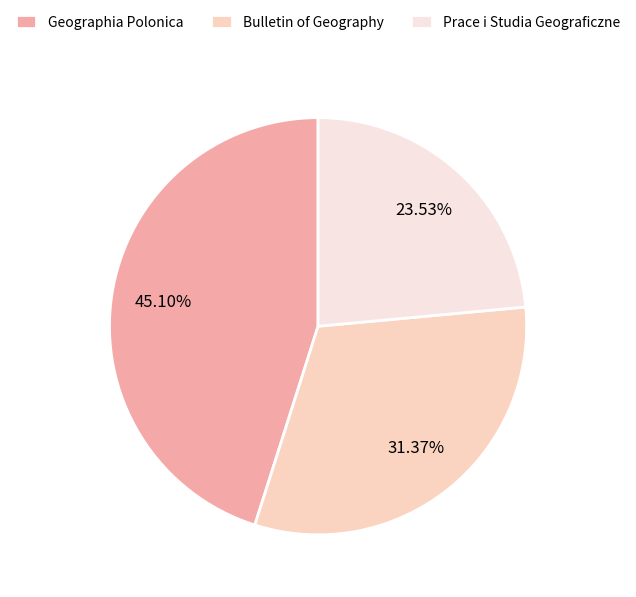

Is there a majority slice in this chart?

No